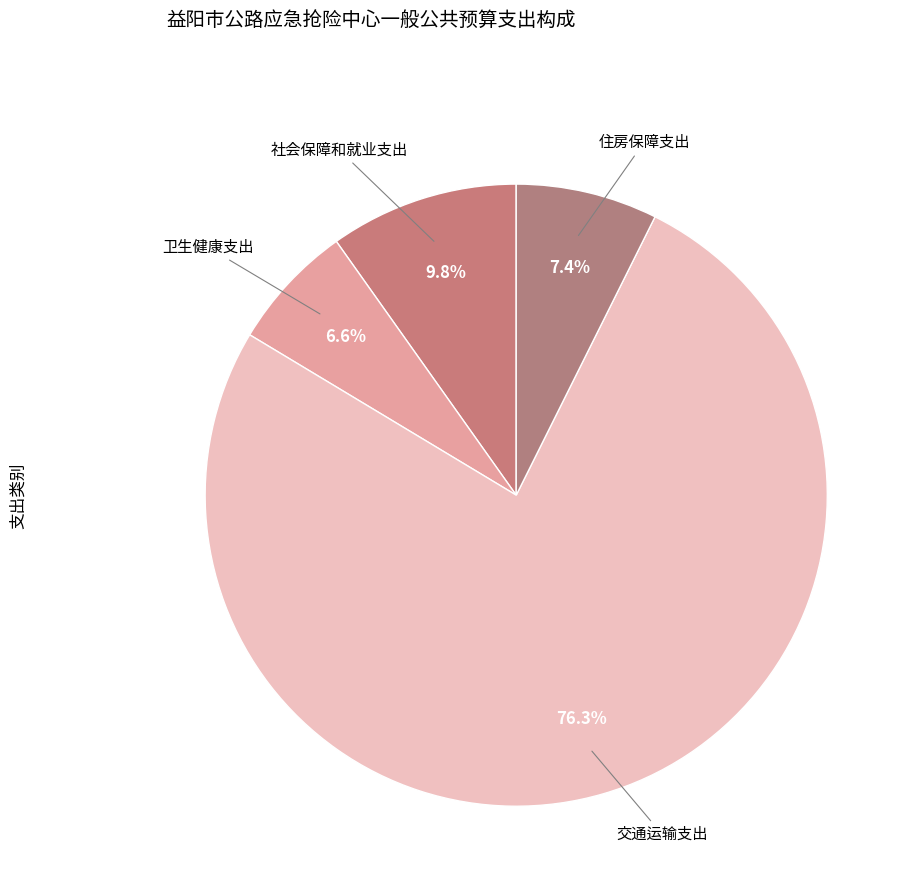

How many segments does this pie chart have?

4